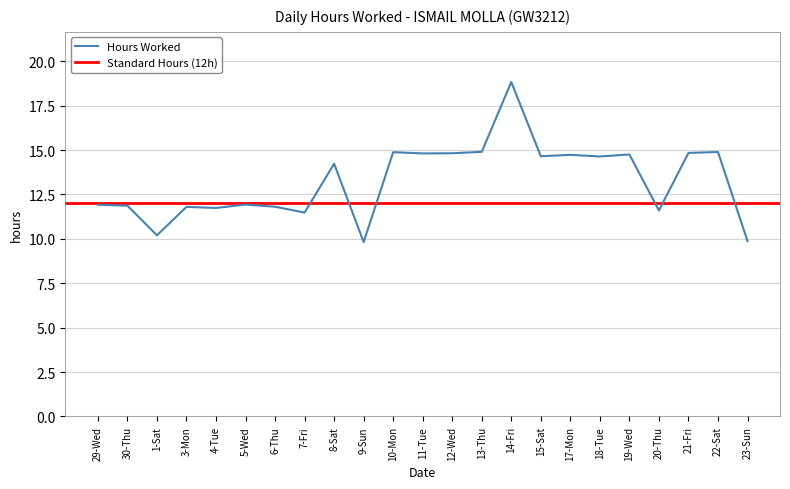

What is the greatest value displayed?

18.8